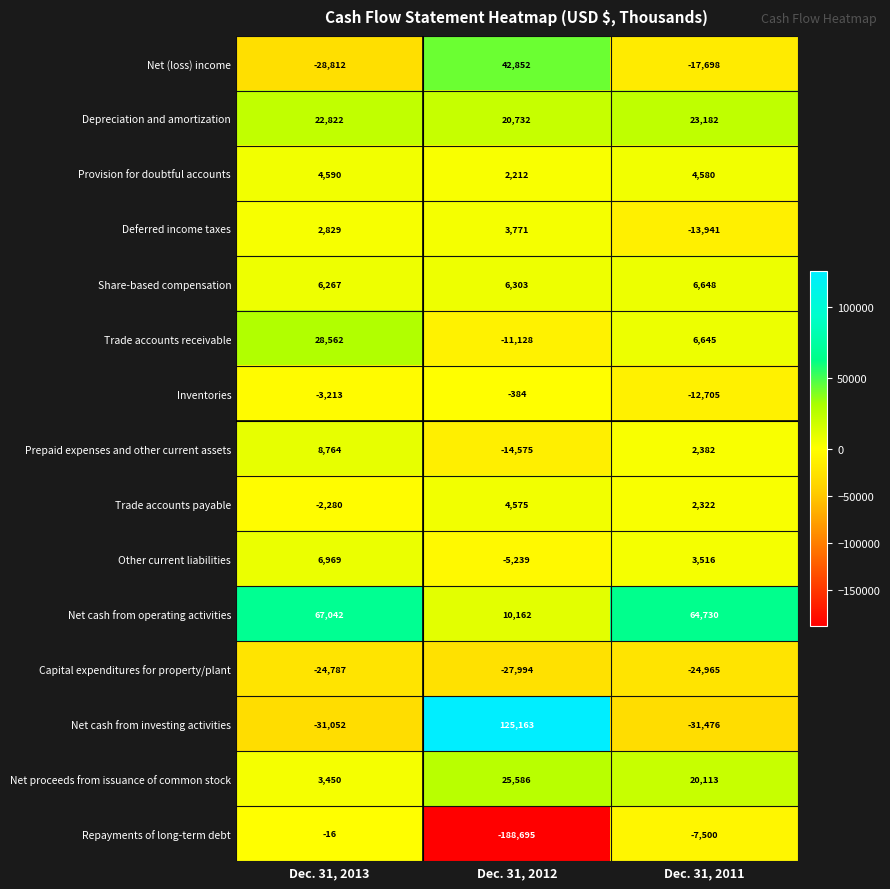

What is the difference between the highest and lowest values at Dec. 31, 2013?

98094